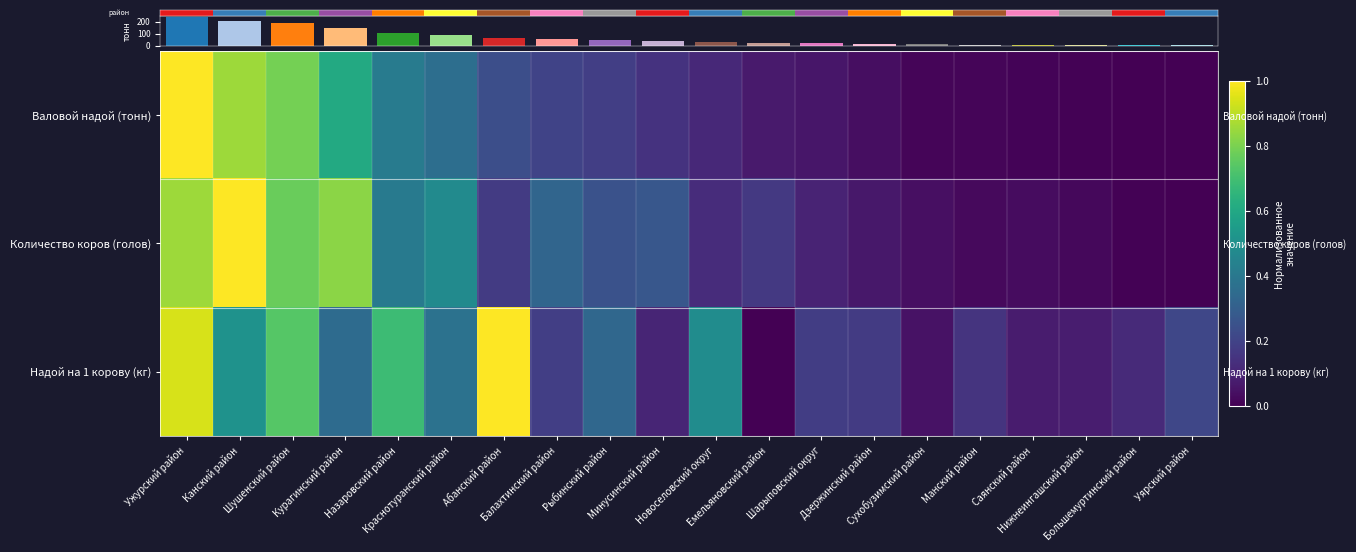

What is the average value of the Надой на 1 корову (кг) series?

0.3